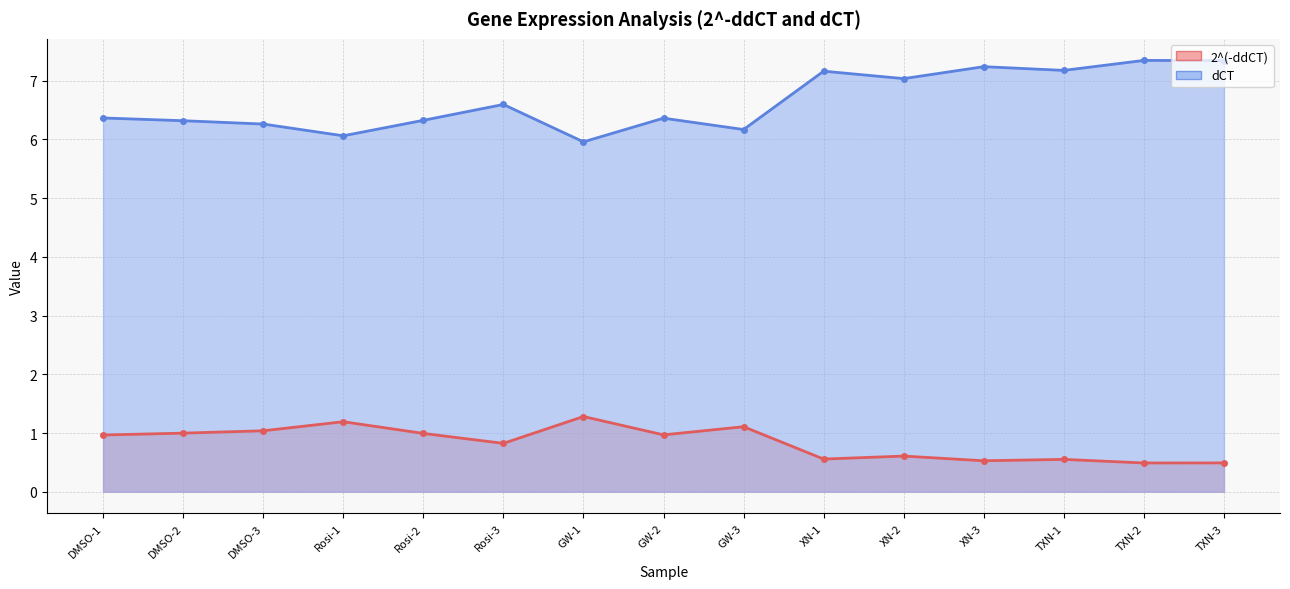

What is the approximate value of dCT at DMSO-2?

6.3